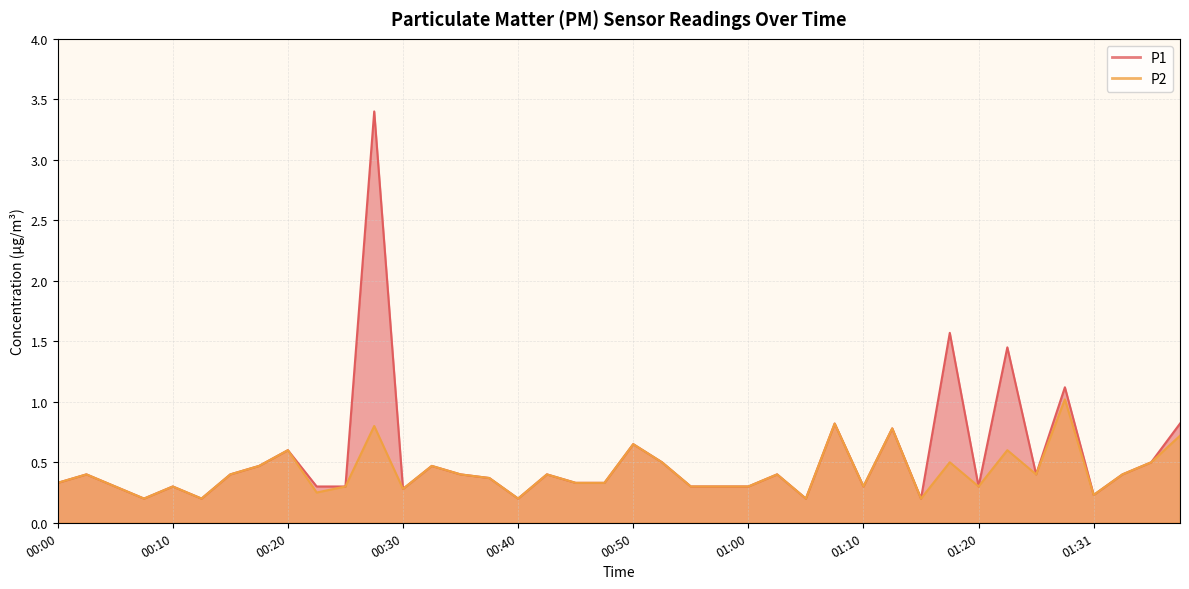

True or false: P1 has a value of 0.3 at 00:45.

True